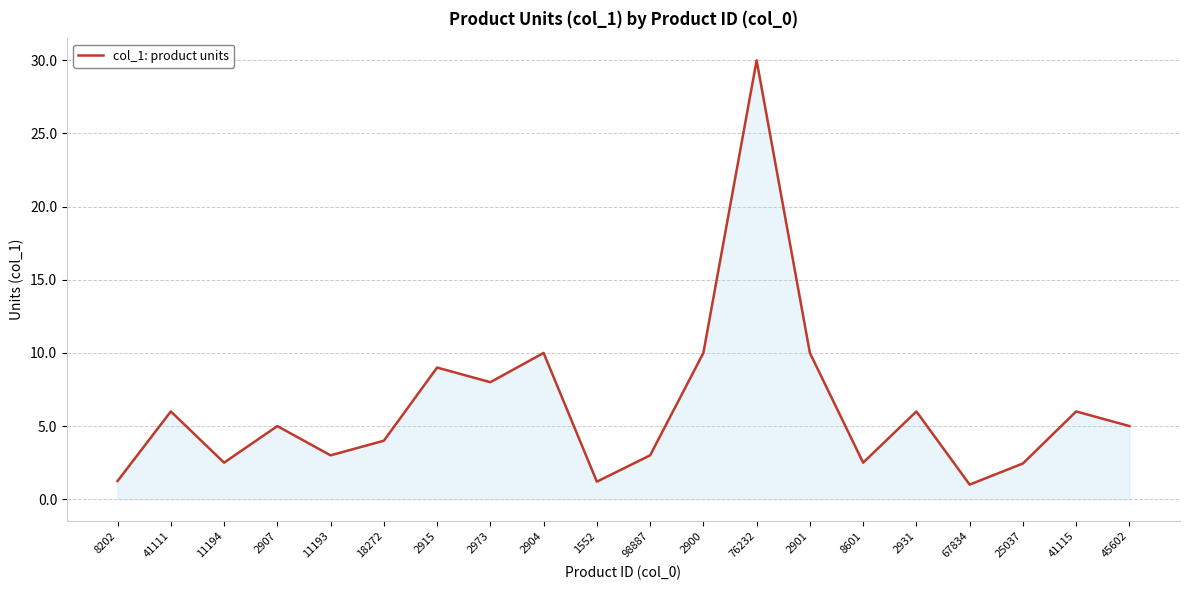

What position from the right is 67834?

4